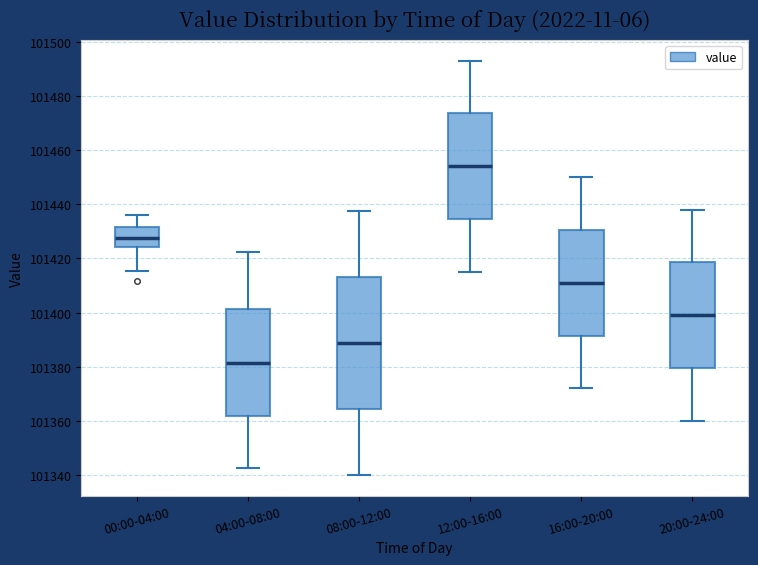

Which box's median line is the lowest?

04:00-08:00